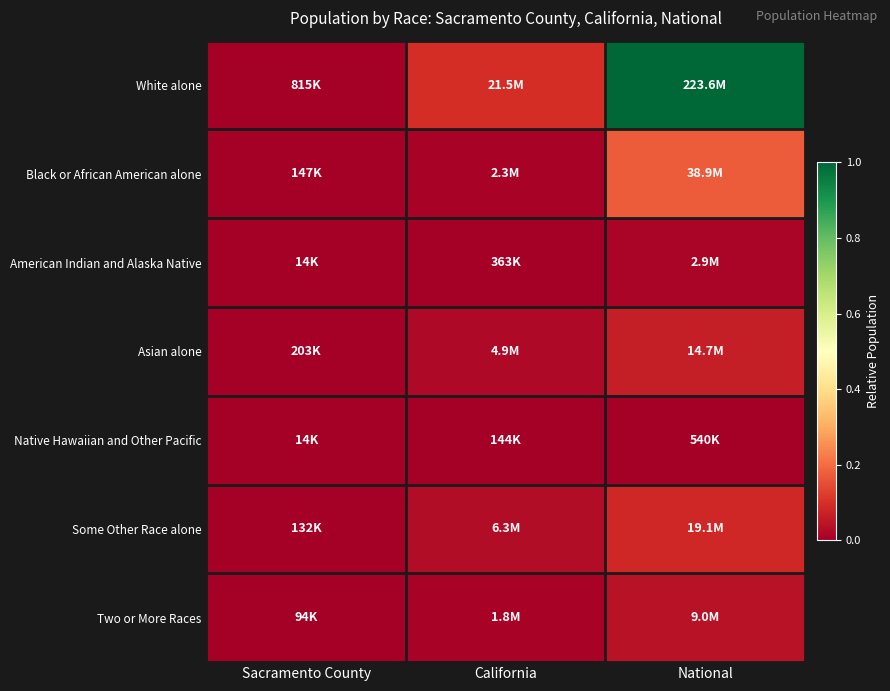

Which series has the largest total across all categories?

White alone